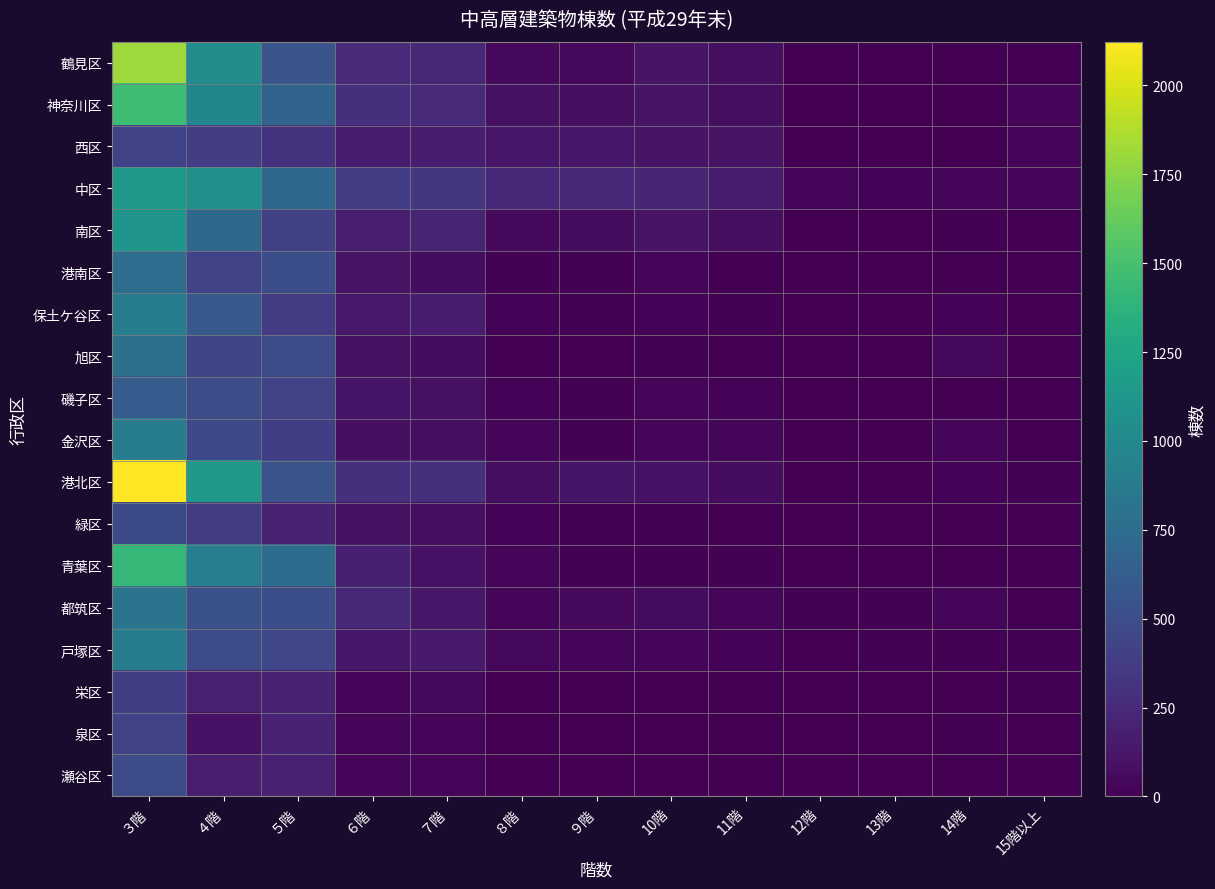

At how many categories does at least one series exceed 1203?

1